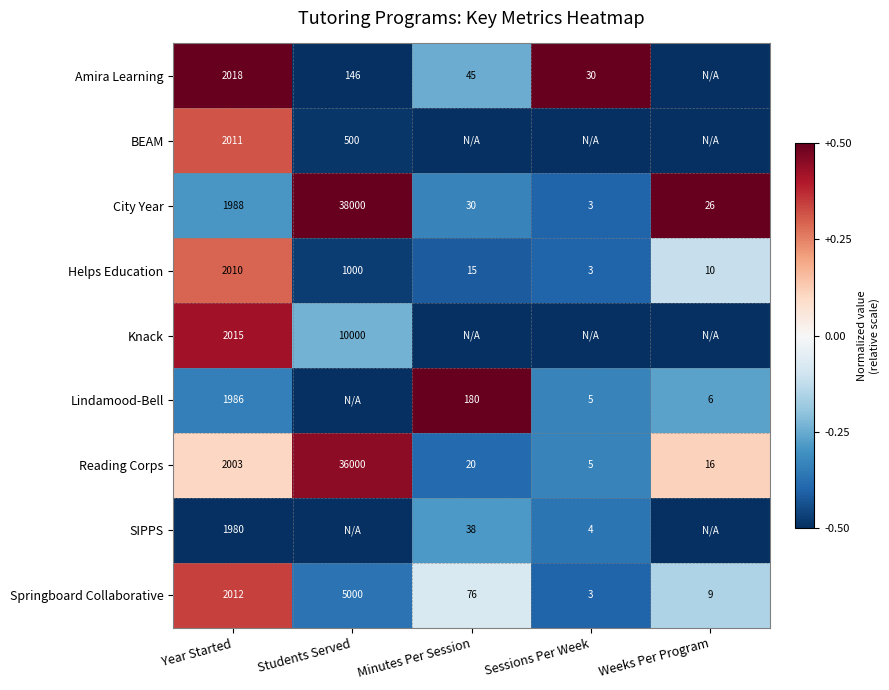

The City Year series shows 34.3 at Weeks Per Program. True or false?

False